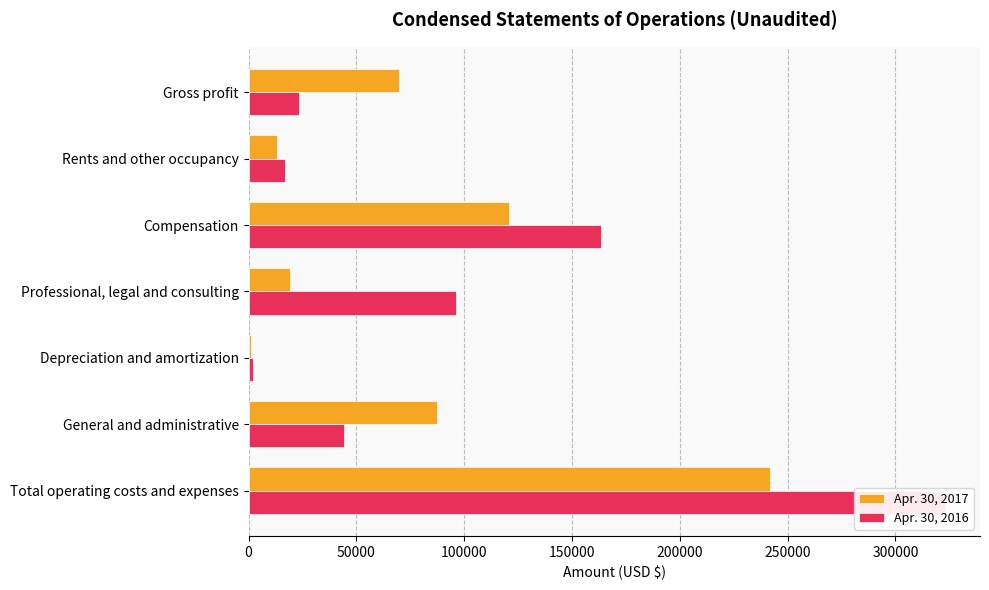

What are all the series names shown in the legend?

Apr. 30, 2017, Apr. 30, 2016